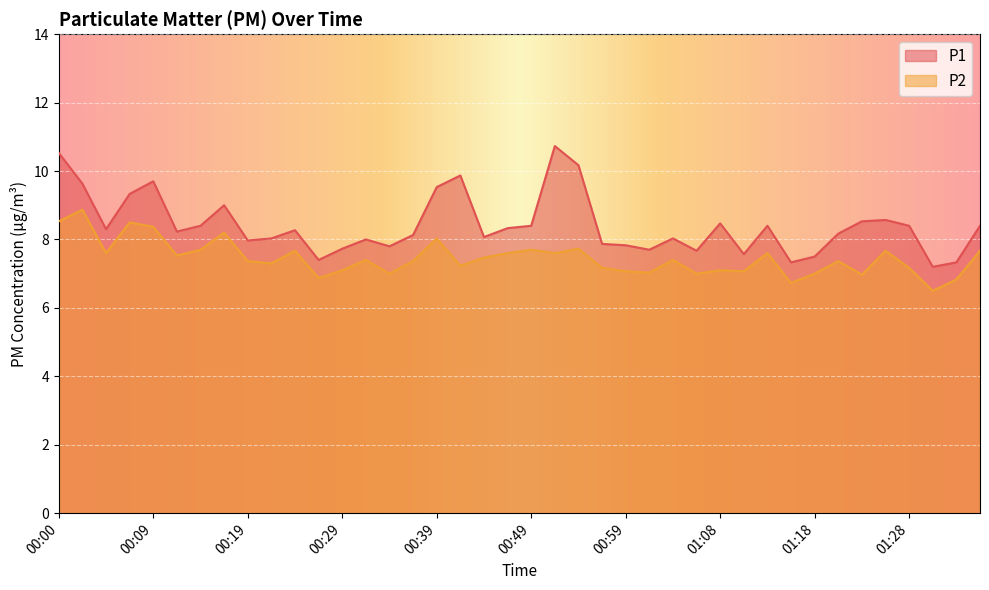

Reading right to left, what are all the values shown in this chart?

P1: 01:35=8.4	01:33=7.3	01:30=7.2	01:28=8.4	01:25=8.6	01:23=8.5	01:21=8.2	01:18=7.5	01:16=7.3	01:13=8.4	01:11=7.6	01:08=8.5	01:06=7.7	01:03=8.0	01:01=7.7	00:59=7.8	00:56=7.9	00:54=10.2	00:51=10.7	00:49=8.4	00:46=8.3	00:44=8.1	00:41=9.9	00:39=9.5	00:36=8.1	00:34=7.8	00:31=8.0	00:29=7.7	00:26=7.4	00:24=8.3	00:22=8.0	00:19=8.0	00:17=9.0	00:14=8.4	00:12=8.2	00:09=9.7	00:07=9.3	00:04=8.3	00:02=9.6	00:00=10.5
P2: 01:35=7.7	01:33=6.8	01:30=6.5	01:28=7.2	01:25=7.7	01:23=7.0	01:21=7.4	01:18=7.0	01:16=6.7	01:13=7.6	01:11=7.1	01:08=7.1	01:06=7.0	01:03=7.4	01:01=7.0	00:59=7.1	00:56=7.2	00:54=7.7	00:51=7.6	00:49=7.7	00:46=7.6	00:44=7.5	00:41=7.2	00:39=8.0	00:36=7.4	00:34=7.0	00:31=7.4	00:29=7.1	00:26=6.9	00:24=7.7	00:22=7.3	00:19=7.4	00:17=8.2	00:14=7.7	00:12=7.5	00:09=8.4	00:07=8.5	00:04=7.6	00:02=8.9	00:00=8.5